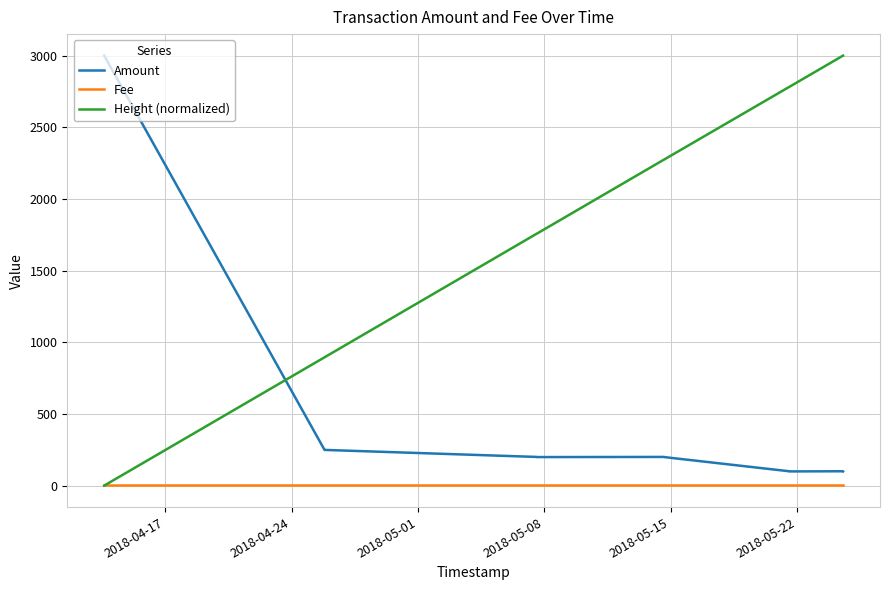

True or false: Amount and Height (normalized) intersect in this chart.

True